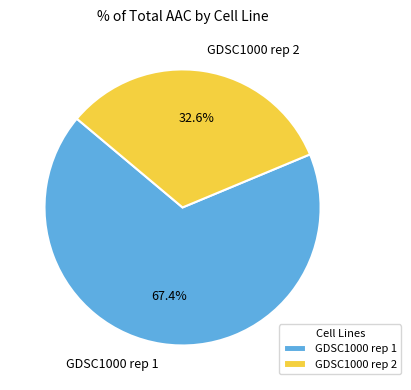

What is the largest slice in the pie chart?

GDSC1000 rep 1